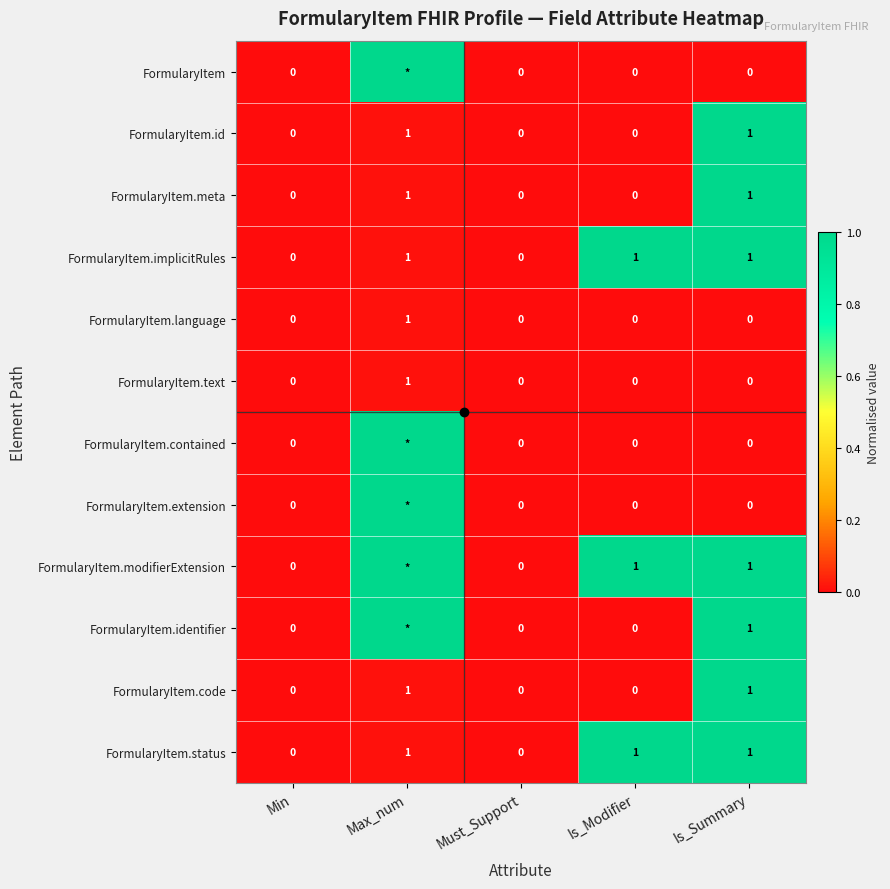

Count the number of categories in the chart.

5